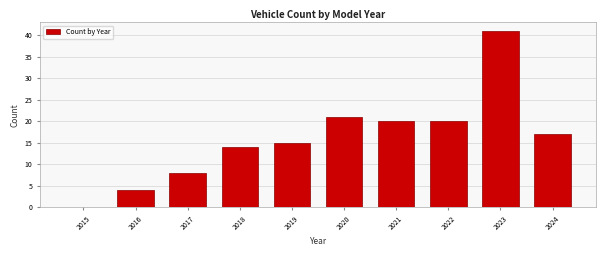

Reading left to right, what are all the values shown in this chart?

2015=0	2016=4	2017=8	2018=14	2019=15	2020=21	2021=20	2022=20	2023=41	2024=17